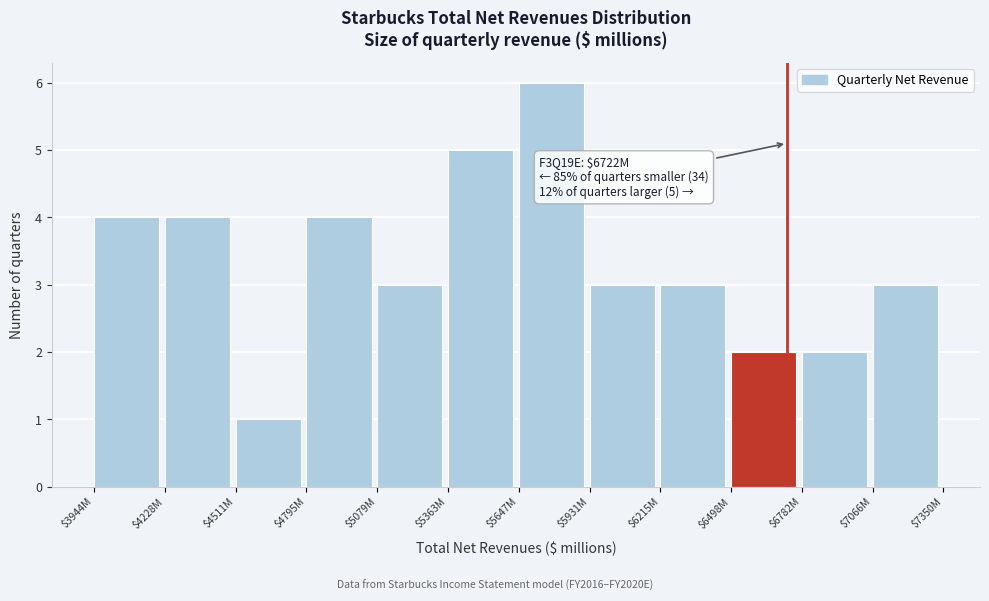

Reading left to right, list all the values displayed in this chart.

4	4	1	4	3	5	6	3	3	2	2	3